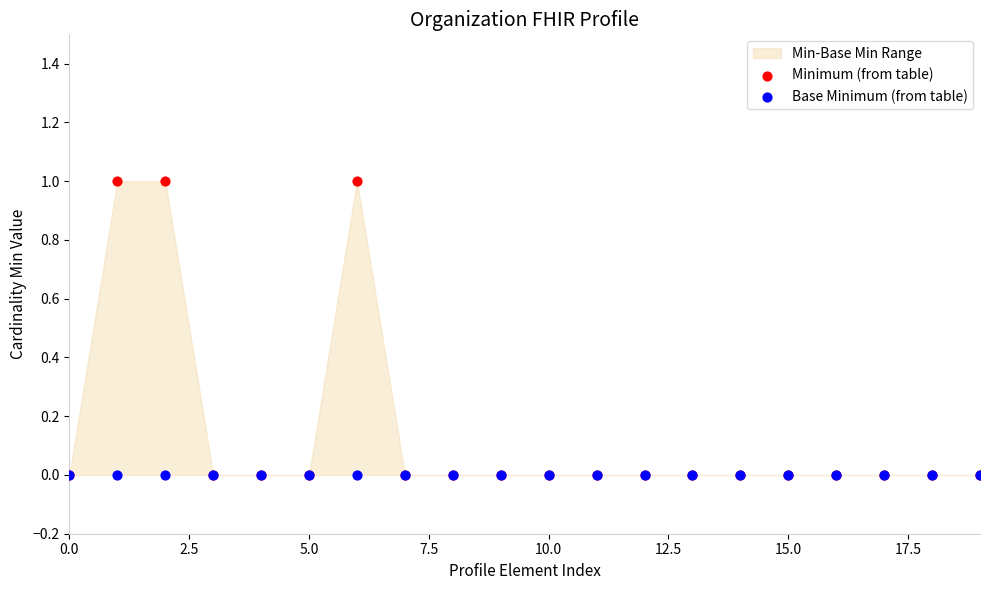

Which series has the widest spread of Y values?

Minimum (from table)